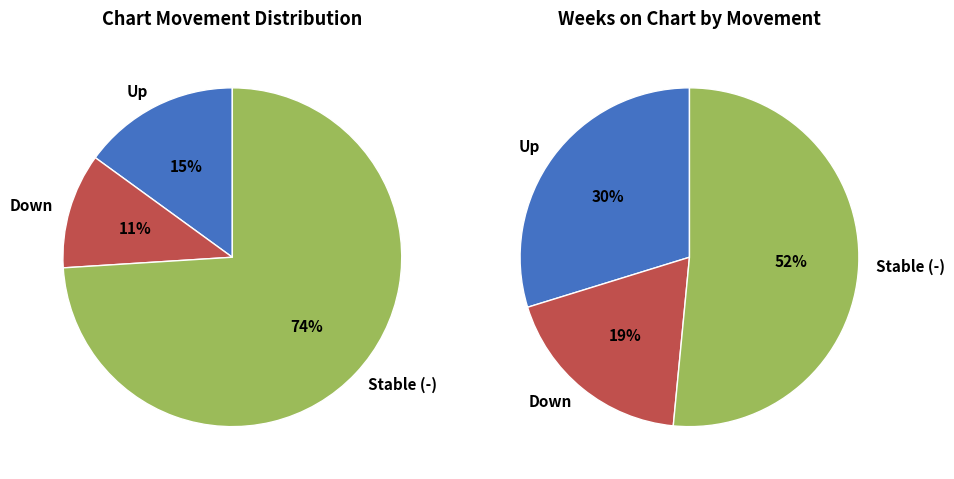

How many slices are in this pie chart?

3